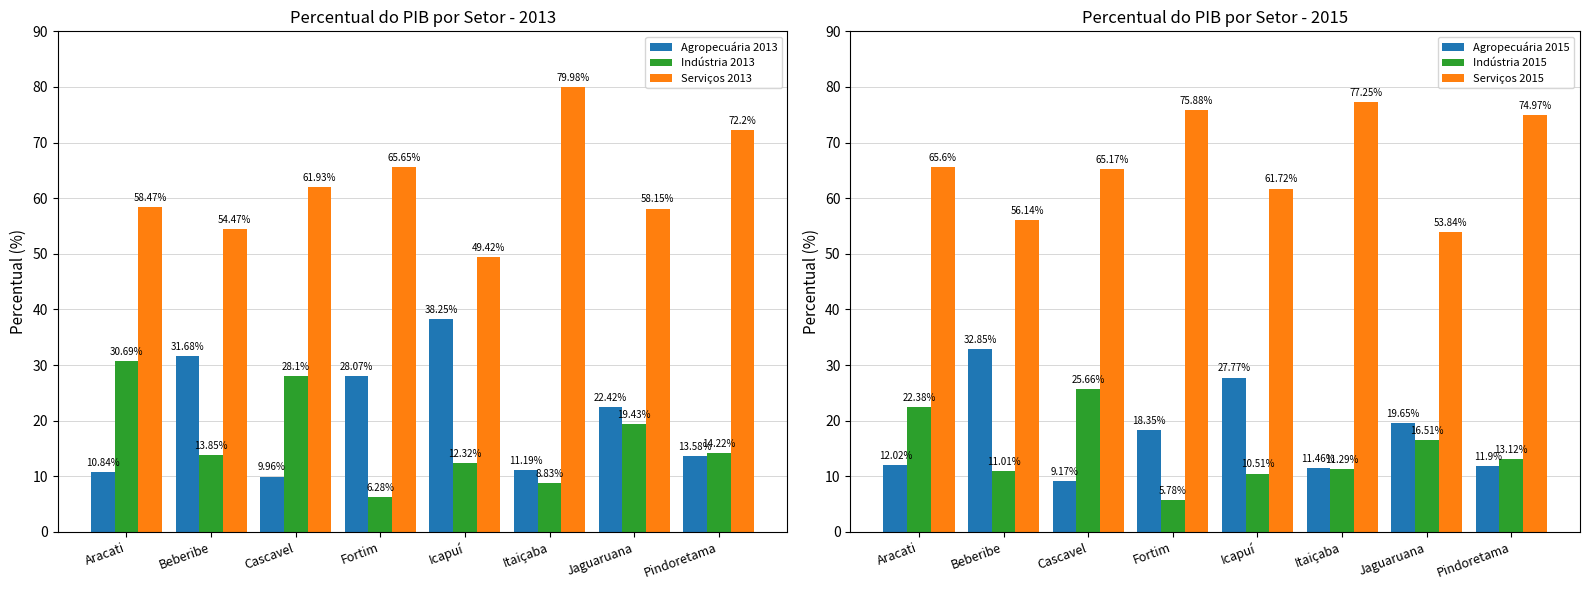

How many bars are there in total?

48